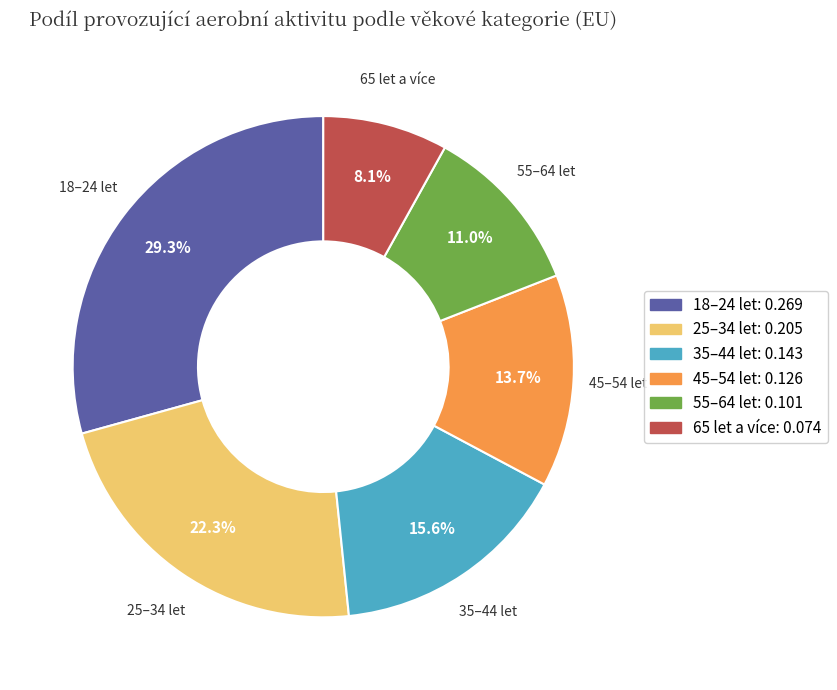

How many slices are in this pie chart?

6